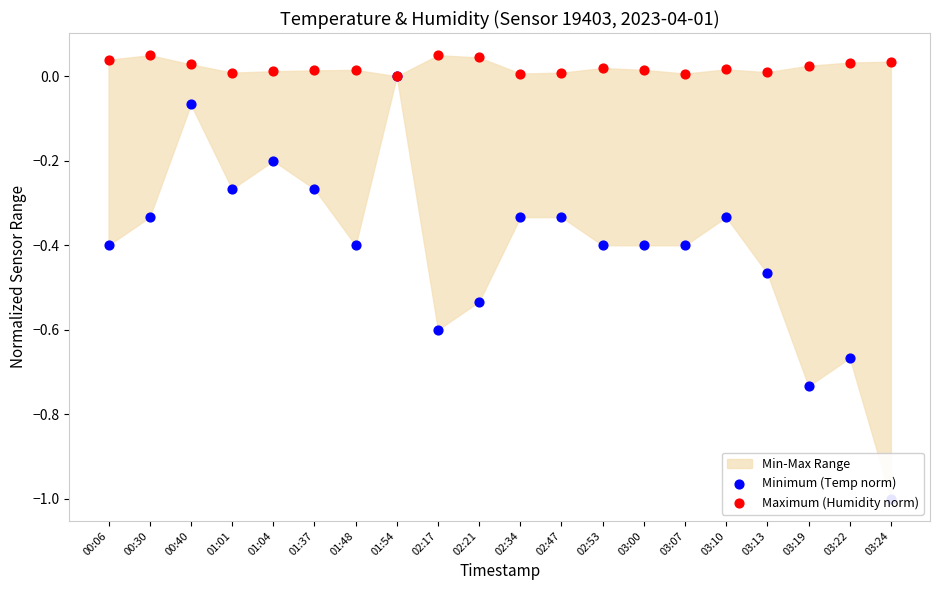

Which series reaches the maximum Y coordinate?

Maximum (Humidity norm)